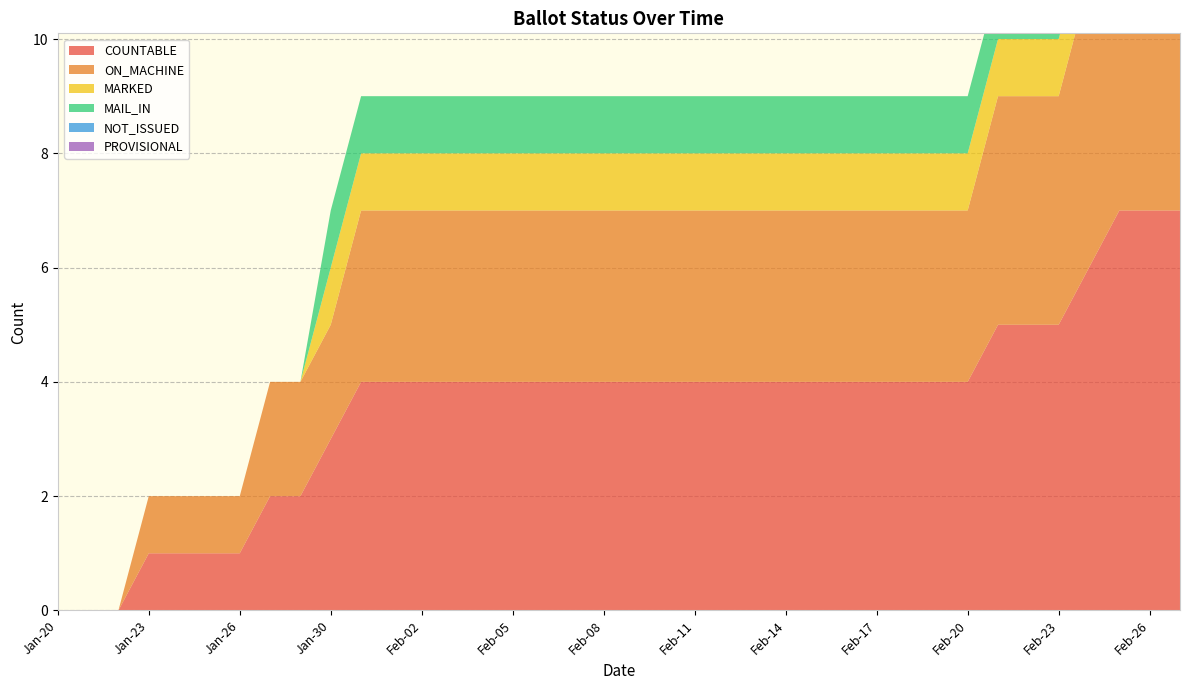

Reading right to left, list all the values displayed in this chart.

COUNTABLE: Feb-27=7	Feb-26=7	Feb-25=7	Feb-24=6	Feb-23=5	Feb-22=5	Feb-21=5	Feb-20=4	Feb-19=4	Feb-18=4	Feb-17=4	Feb-16=4	Feb-15=4	Feb-14=4	Feb-13=4	Feb-12=4	Feb-11=4	Feb-10=4	Feb-09=4	Feb-08=4	Feb-07=4	Feb-06=4	Feb-05=4	Feb-04=4	Feb-03=4	Feb-02=4	Feb-01=4	Jan-31=4	Jan-30=3	Jan-29=2	Jan-27=2	Jan-26=1	Jan-25=1	Jan-24=1	Jan-23=1	Jan-22=0	Jan-21=0	Jan-20=0
ON_MACHINE: Feb-27=6	Feb-26=6	Feb-25=6	Feb-24=5	Feb-23=4	Feb-22=4	Feb-21=4	Feb-20=3	Feb-19=3	Feb-18=3	Feb-17=3	Feb-16=3	Feb-15=3	Feb-14=3	Feb-13=3	Feb-12=3	Feb-11=3	Feb-10=3	Feb-09=3	Feb-08=3	Feb-07=3	Feb-06=3	Feb-05=3	Feb-04=3	Feb-03=3	Feb-02=3	Feb-01=3	Jan-31=3	Jan-30=2	Jan-29=2	Jan-27=2	Jan-26=1	Jan-25=1	Jan-24=1	Jan-23=1	Jan-22=0	Jan-21=0	Jan-20=0
MARKED: Feb-27=1	Feb-26=1	Feb-25=1	Feb-24=1	Feb-23=1	Feb-22=1	Feb-21=1	Feb-20=1	Feb-19=1	Feb-18=1	Feb-17=1	Feb-16=1	Feb-15=1	Feb-14=1	Feb-13=1	Feb-12=1	Feb-11=1	Feb-10=1	Feb-09=1	Feb-08=1	Feb-07=1	Feb-06=1	Feb-05=1	Feb-04=1	Feb-03=1	Feb-02=1	Feb-01=1	Jan-31=1	Jan-30=1	Jan-29=0	Jan-27=0	Jan-26=0	Jan-25=0	Jan-24=0	Jan-23=0	Jan-22=0	Jan-21=0	Jan-20=0
MAIL_IN: Feb-27=1	Feb-26=1	Feb-25=1	Feb-24=1	Feb-23=1	Feb-22=1	Feb-21=1	Feb-20=1	Feb-19=1	Feb-18=1	Feb-17=1	Feb-16=1	Feb-15=1	Feb-14=1	Feb-13=1	Feb-12=1	Feb-11=1	Feb-10=1	Feb-09=1	Feb-08=1	Feb-07=1	Feb-06=1	Feb-05=1	Feb-04=1	Feb-03=1	Feb-02=1	Feb-01=1	Jan-31=1	Jan-30=1	Jan-29=0	Jan-27=0	Jan-26=0	Jan-25=0	Jan-24=0	Jan-23=0	Jan-22=0	Jan-21=0	Jan-20=0
NOT_ISSUED: Feb-27=0	Feb-26=0	Feb-25=0	Feb-24=0	Feb-23=0	Feb-22=0	Feb-21=0	Feb-20=0	Feb-19=0	Feb-18=0	Feb-17=0	Feb-16=0	Feb-15=0	Feb-14=0	Feb-13=0	Feb-12=0	Feb-11=0	Feb-10=0	Feb-09=0	Feb-08=0	Feb-07=0	Feb-06=0	Feb-05=0	Feb-04=0	Feb-03=0	Feb-02=0	Feb-01=0	Jan-31=0	Jan-30=0	Jan-29=0	Jan-27=0	Jan-26=0	Jan-25=0	Jan-24=0	Jan-23=0	Jan-22=0	Jan-21=0	Jan-20=0
PROVISIONAL: Feb-27=0	Feb-26=0	Feb-25=0	Feb-24=0	Feb-23=0	Feb-22=0	Feb-21=0	Feb-20=0	Feb-19=0	Feb-18=0	Feb-17=0	Feb-16=0	Feb-15=0	Feb-14=0	Feb-13=0	Feb-12=0	Feb-11=0	Feb-10=0	Feb-09=0	Feb-08=0	Feb-07=0	Feb-06=0	Feb-05=0	Feb-04=0	Feb-03=0	Feb-02=0	Feb-01=0	Jan-31=0	Jan-30=0	Jan-29=0	Jan-27=0	Jan-26=0	Jan-25=0	Jan-24=0	Jan-23=0	Jan-22=0	Jan-21=0	Jan-20=0